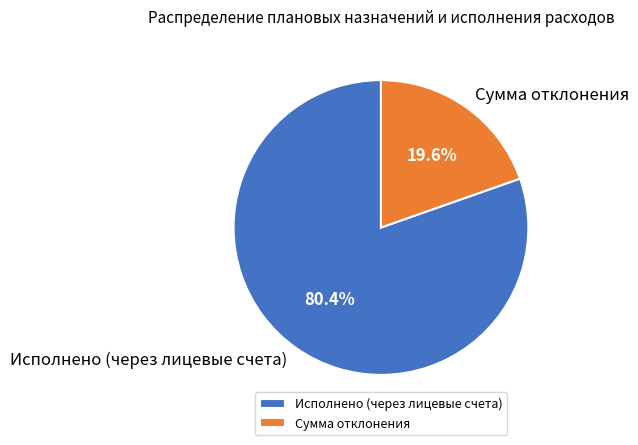

True or false: Исполнено (через лицевые счета) accounts for 71% of the total.

False